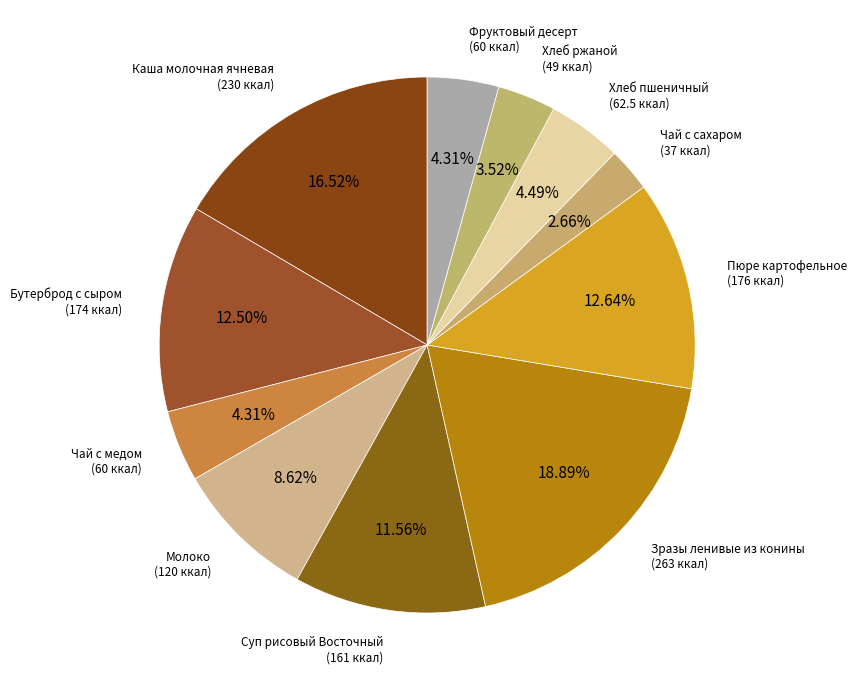

Rank the categories by value from lowest to highest.

Чай с сахаром, Хлеб ржаной, Чай с медом, Фруктовый десерт, Хлеб пшеничный, Молоко, Суп рисовый Восточный, Бутерброд с сыром, Пюре картофельное, Каша молочная ячневая, Зразы ленивые из конины